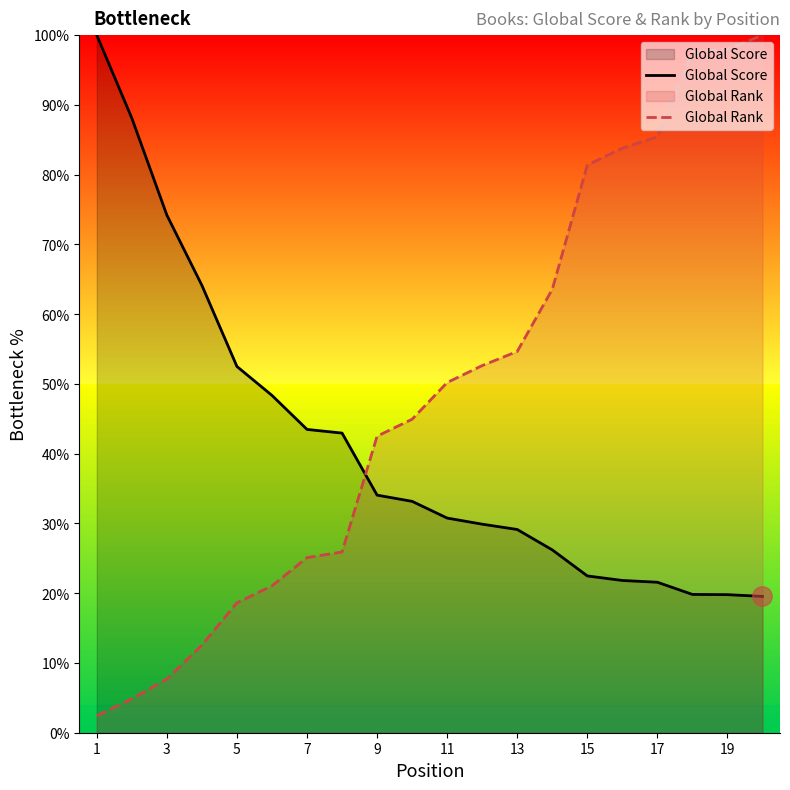

What is the difference between the Global Score values at 1 and 17?

78.4